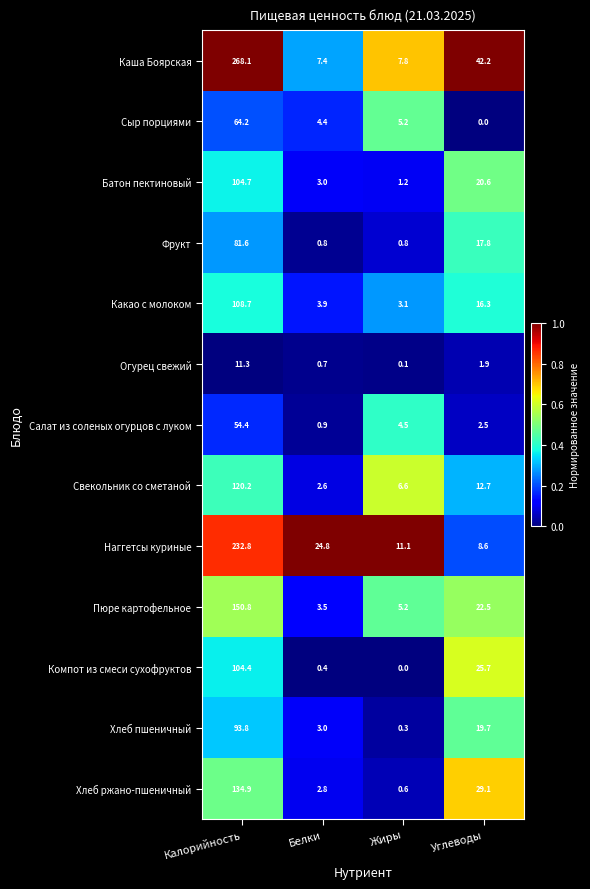

The value of Хлеб ржано-пшеничный at Белки is 2.8. True or false?

True